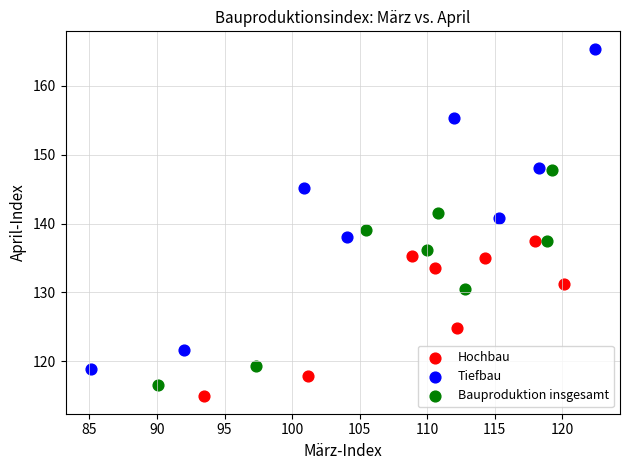

Which series reaches the maximum Y coordinate?

Tiefbau